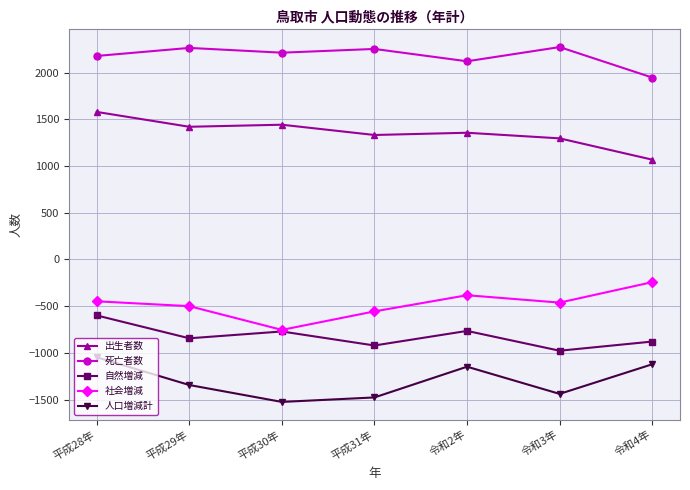

At which category does 自然増減 reach its first local peak?

平成30年